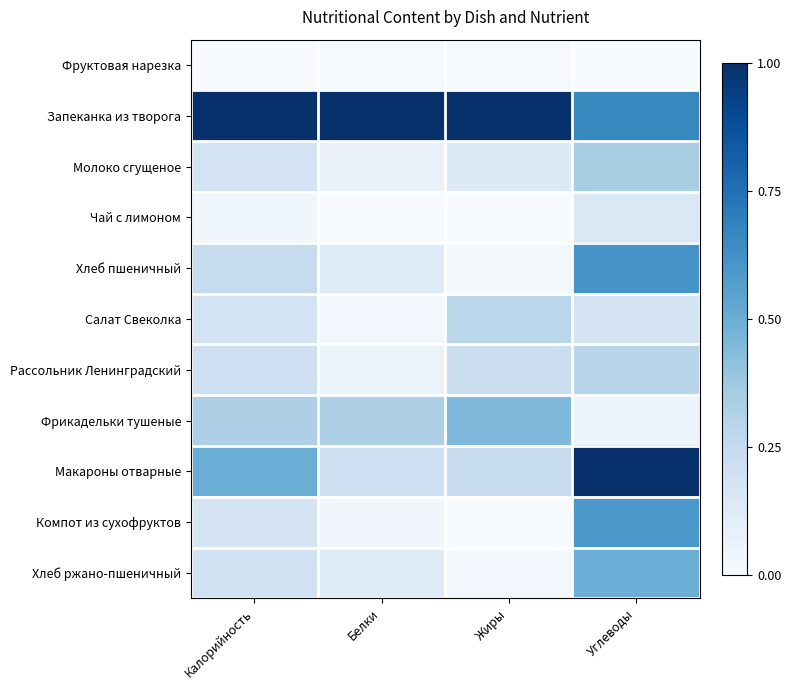

What is the spread (max minus min) of values at Белки?

1.0